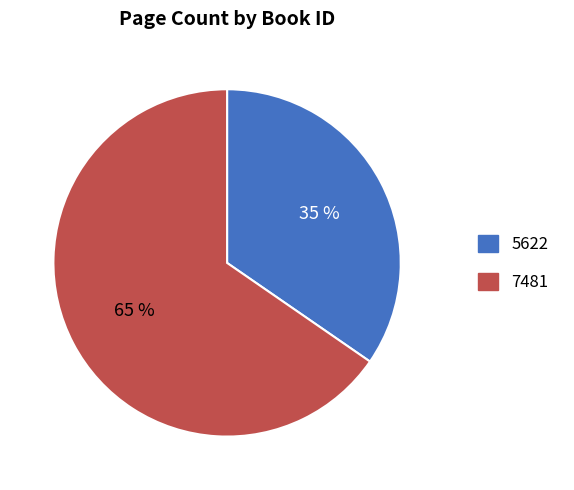

Count the number of slices in the pie.

2